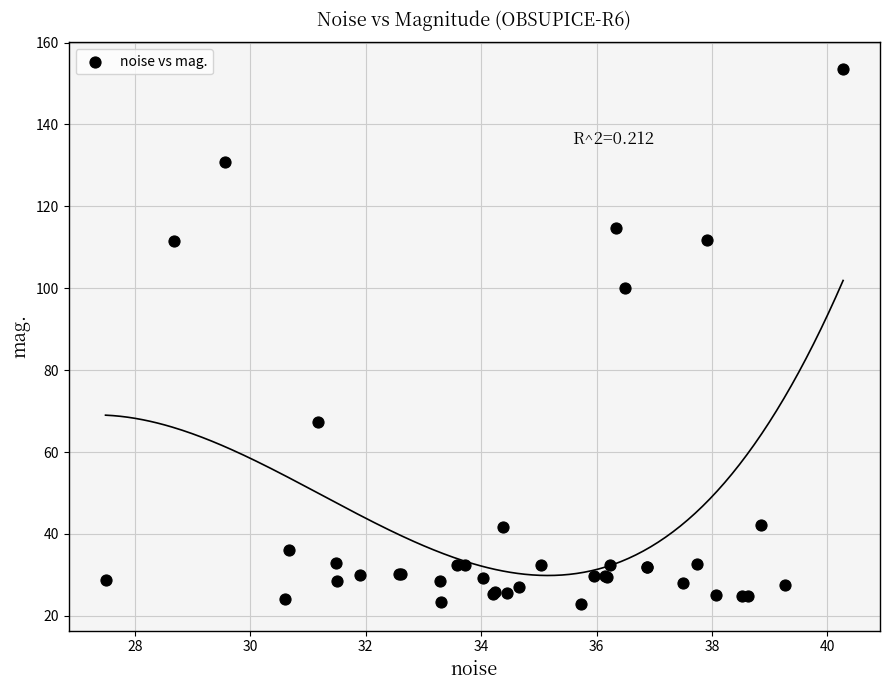

What Y value in the scatter plot is closest to 88?

100.0